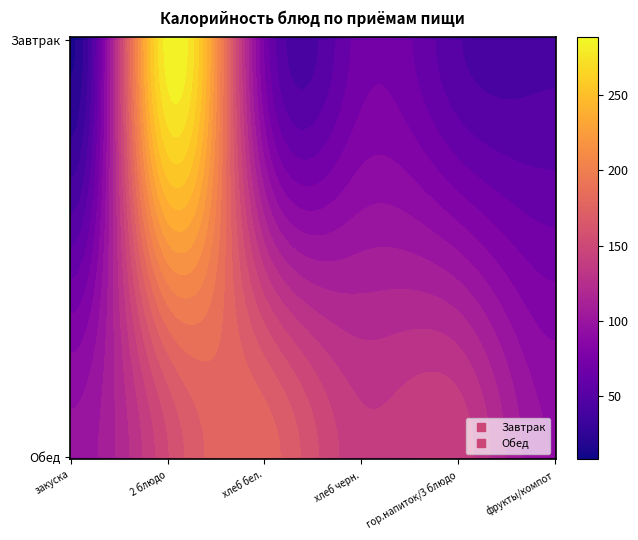

List the series in order of their overall mean, highest first.

Обед, Завтрак